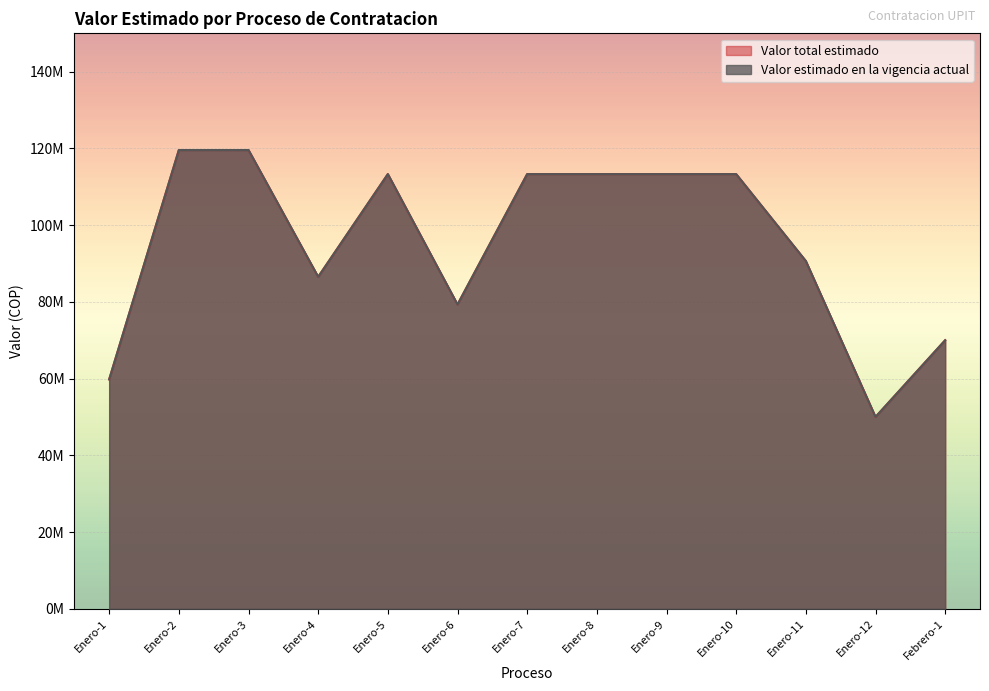

How many values in the Valor total estimado series exceed 113300000?

2